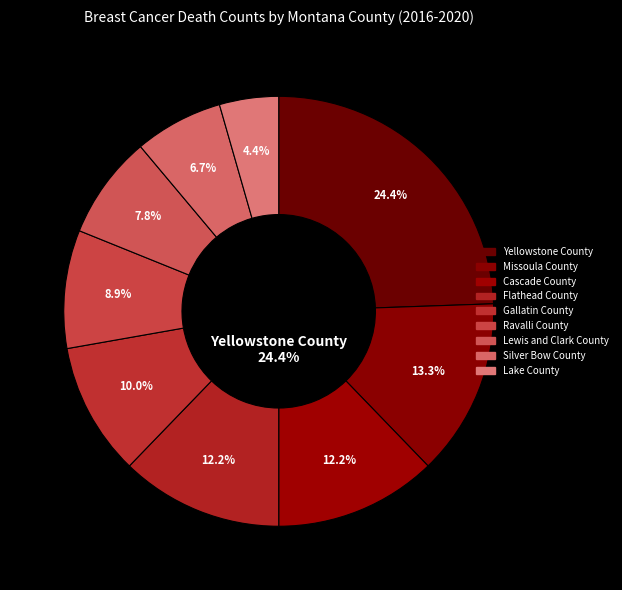

Rank the categories by value from lowest to highest.

Lake County, Silver Bow County, Lewis and Clark County, Ravalli County, Gallatin County, Cascade County, Flathead County, Missoula County, Yellowstone County